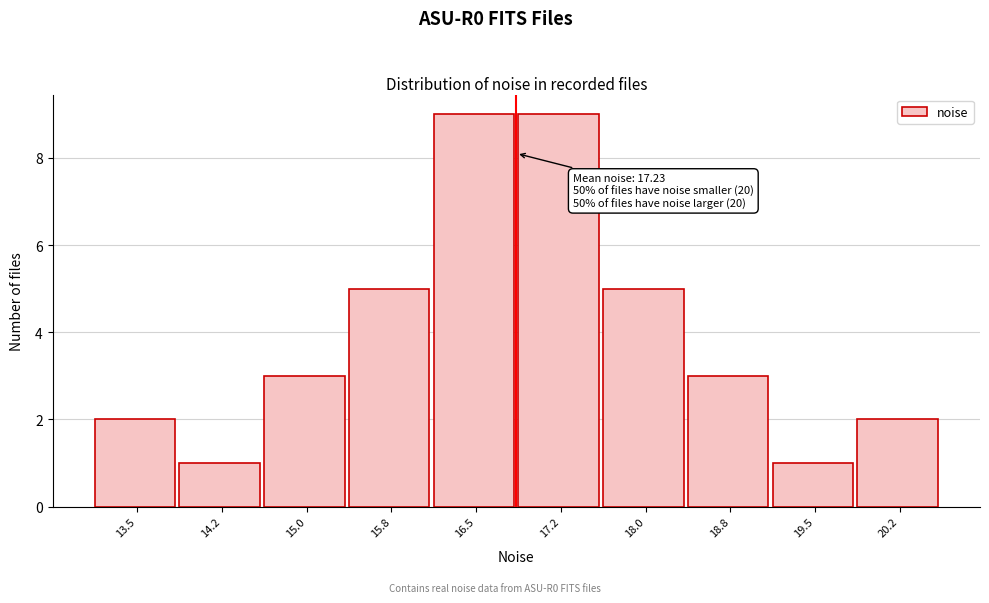

Reading right to left, transcribe all the data shown in this chart.

2	1	3	5	9	9	5	3	1	2